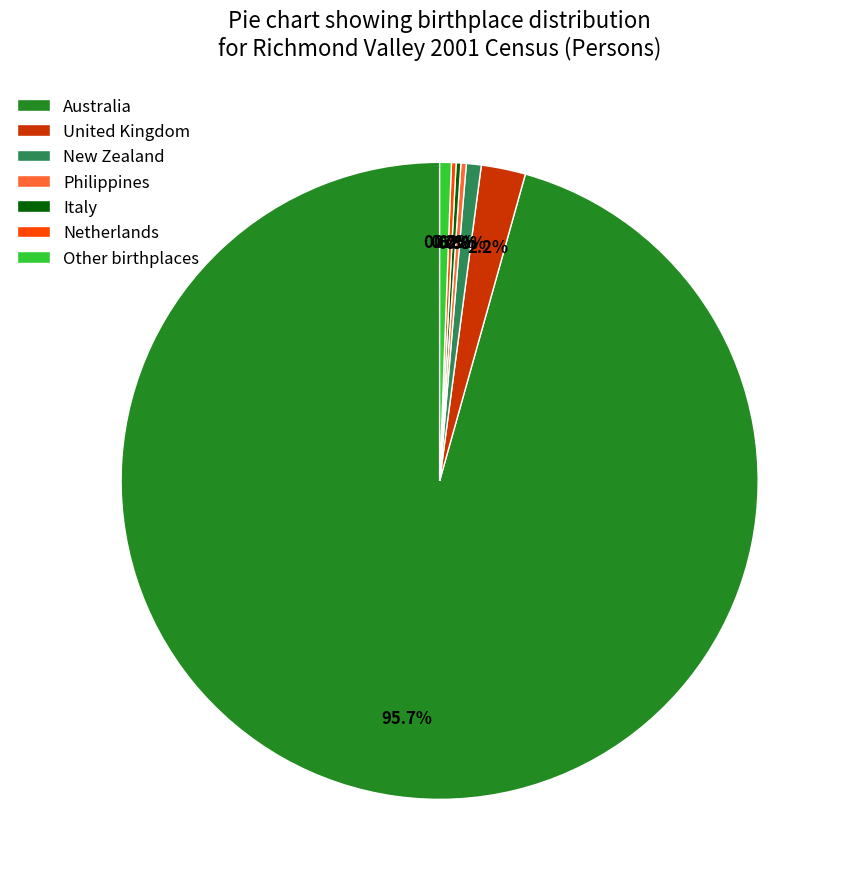

Which slice is the largest?

Australia